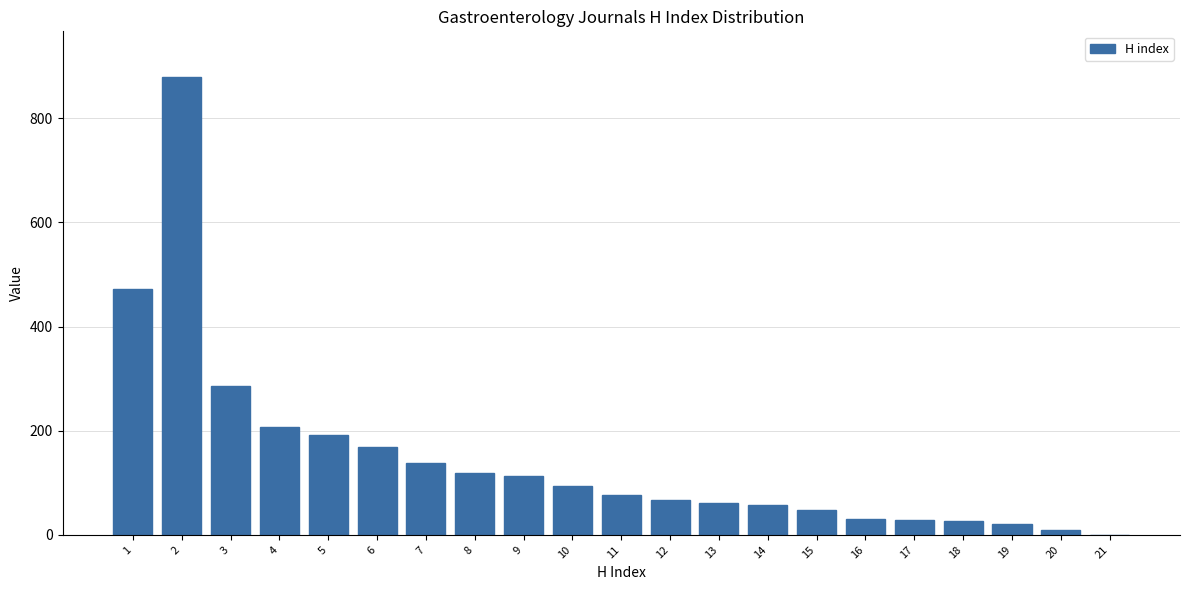

Is it true that the value at 9 is 114?

True